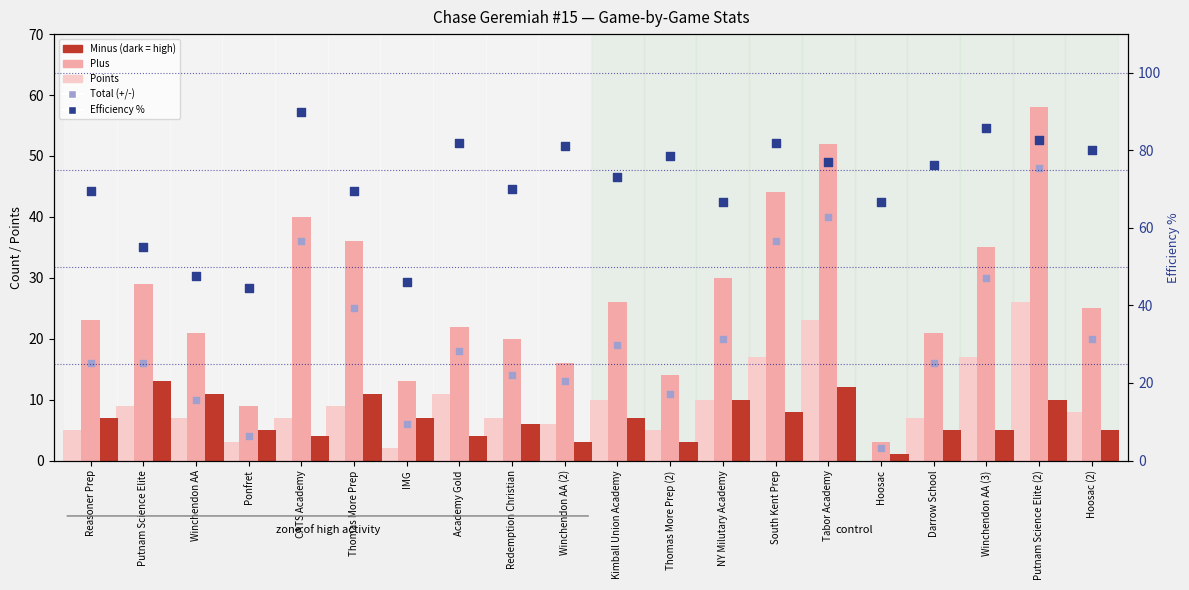

What are all the series names shown in the legend?

Plus, Minus, Points, Total (+/-), Efficiency %